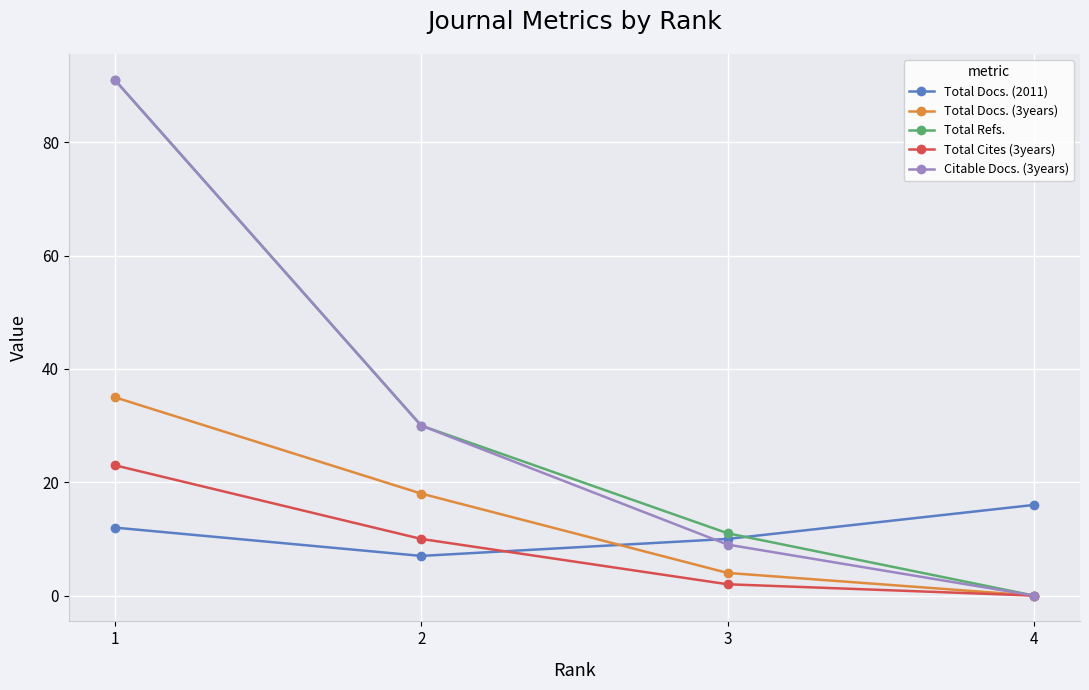

Reading right to left, what are all the values shown in this chart?

Total Docs. (2011): 16	10	7	12
Total Docs. (3years): 0	4	18	35
Total Refs.: 0	11	30	91
Total Cites (3years): 0	2	10	23
Citable Docs. (3years): 0	9	30	91